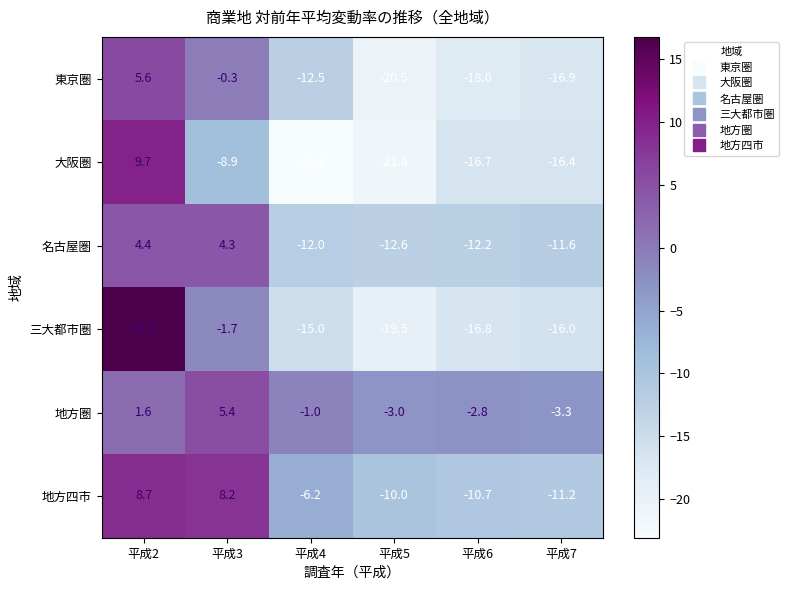

Is it true that 地方四市 equals 8.7 at 平成2?

True